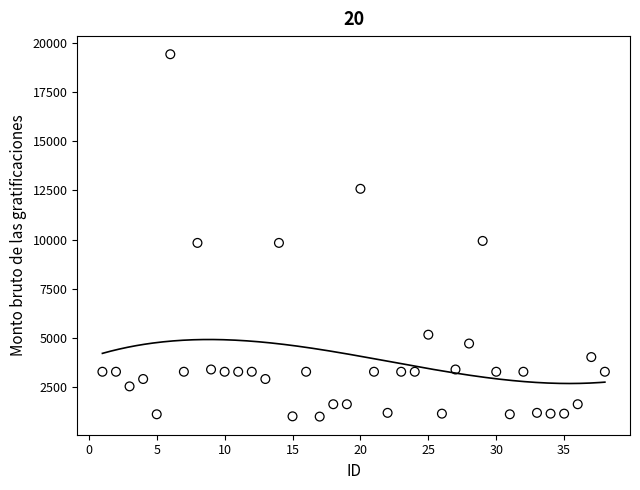

What is the range of X values (max minus min)?

37.0